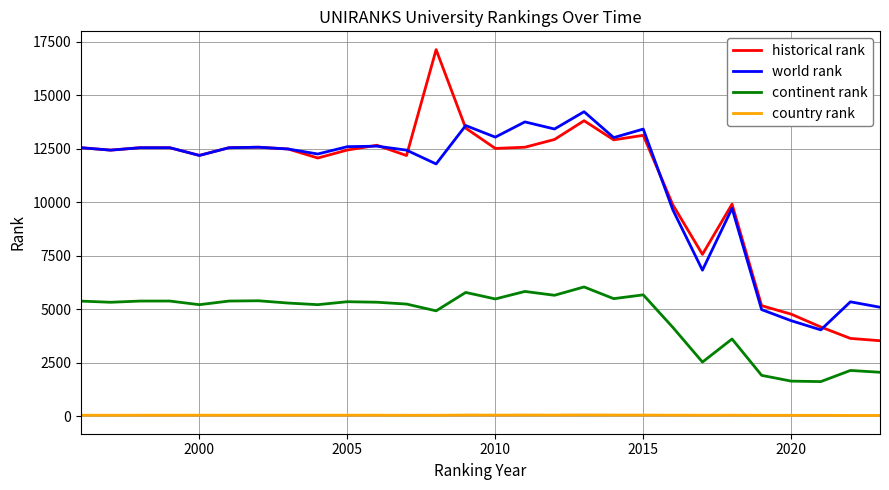

What is the maximum value shown in the chart?

17131.5